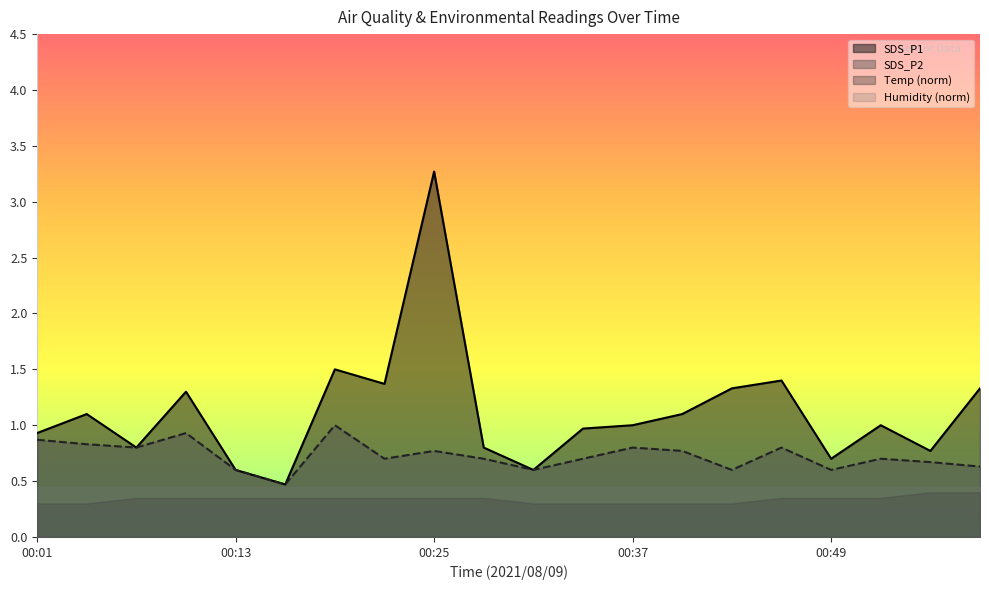

True or false: SDS_P2 and SDS_P1 intersect in this chart.

False